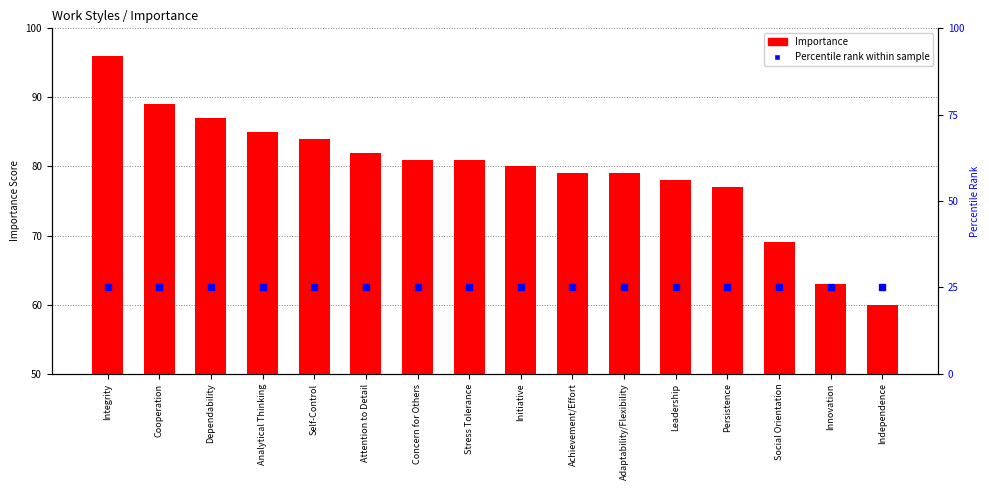

At which label does Importance reach its peak?

Integrity